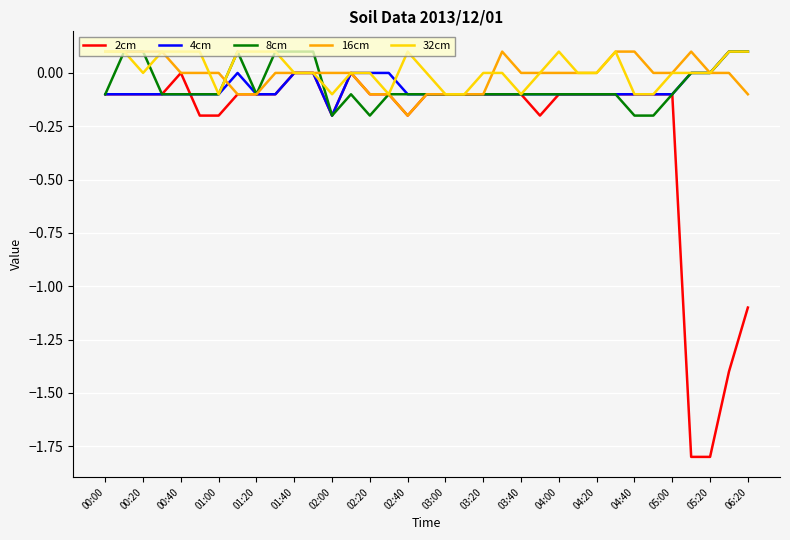

Reading left to right, transcribe all the data shown in this chart.

2cm: -0.1	-0.1	-0.1	-0.1	-0.0	-0.2	-0.2	-0.1	-0.1	-0.1	0.0	-0.0	-0.2	-0.0	-0.1	-0.1	-0.2	-0.1	-0.1	-0.1	-0.1	-0.1	-0.1	-0.2	-0.1	-0.1	-0.1	-0.1	-0.1	-0.1	-0.1	-1.8	-1.8	-1.4	-1.1
4cm: -0.1	-0.1	-0.1	-0.1	-0.1	-0.1	-0.1	-0.0	-0.1	-0.1	-0.0	-0.0	-0.2	-0.0	-0.0	-0.0	-0.1	-0.1	-0.1	-0.1	-0.1	-0.1	-0.1	-0.1	-0.1	-0.1	-0.1	-0.1	-0.1	-0.1	-0.1	0.0	0.0	0.1	0.1
8cm: -0.1	0.1	0.1	-0.1	-0.1	-0.1	-0.1	0.1	-0.1	0.1	0.1	0.1	-0.2	-0.1	-0.2	-0.1	-0.1	-0.1	-0.1	-0.1	-0.1	-0.1	-0.1	-0.1	-0.1	-0.1	-0.1	-0.1	-0.2	-0.2	-0.1	0.0	0.0	0.1	0.1
16cm: 0.1	0.1	0.1	0.1	-0.0	-0.0	-0.0	-0.1	-0.1	0.0	0.0	-0.0	-0.0	-0.0	-0.1	-0.1	-0.2	-0.1	-0.1	-0.1	-0.1	0.1	0.0	0.0	0.0	0.0	0.0	0.1	0.1	-0.0	-0.0	0.1	0.0	-0.0	-0.1
32cm: 0.1	0.1	0.0	0.1	0.1	0.1	-0.1	0.1	0.1	0.1	0.0	-0.0	-0.1	0.0	0.0	-0.1	0.1	0.0	-0.1	-0.1	0.0	0.0	-0.1	0.0	0.1	0.0	0.0	0.1	-0.1	-0.1	0.0	0.0	0.0	0.1	0.1